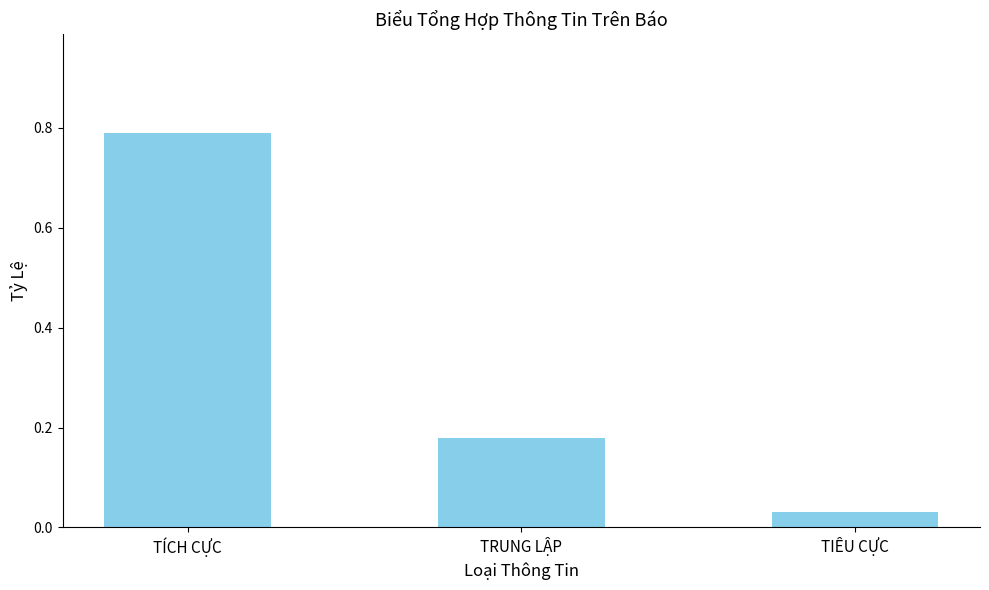

Which category has the highest value across all series?

TÍCH CỰC